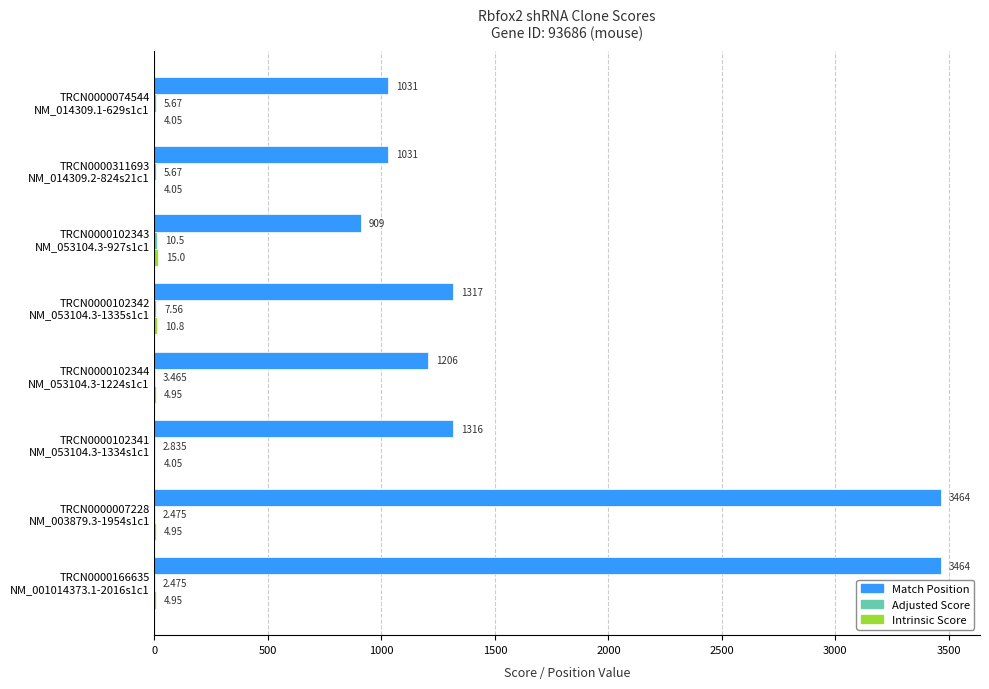

Which series has the widest spread of values?

Match Position